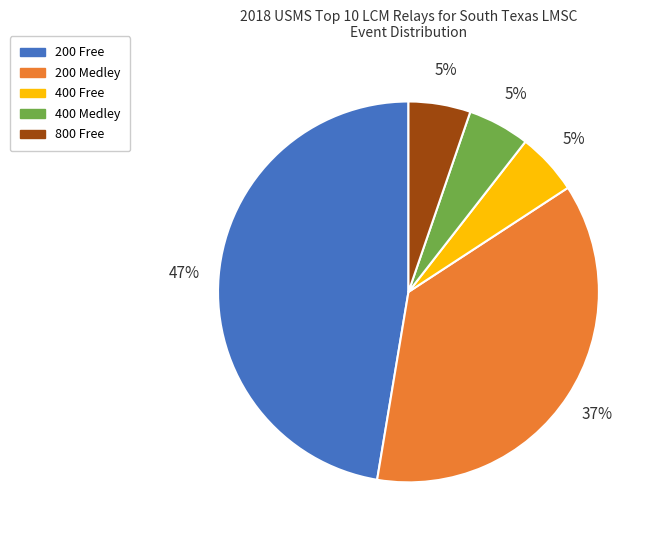

True or false: 200 Free accounts for 59% of the total.

False